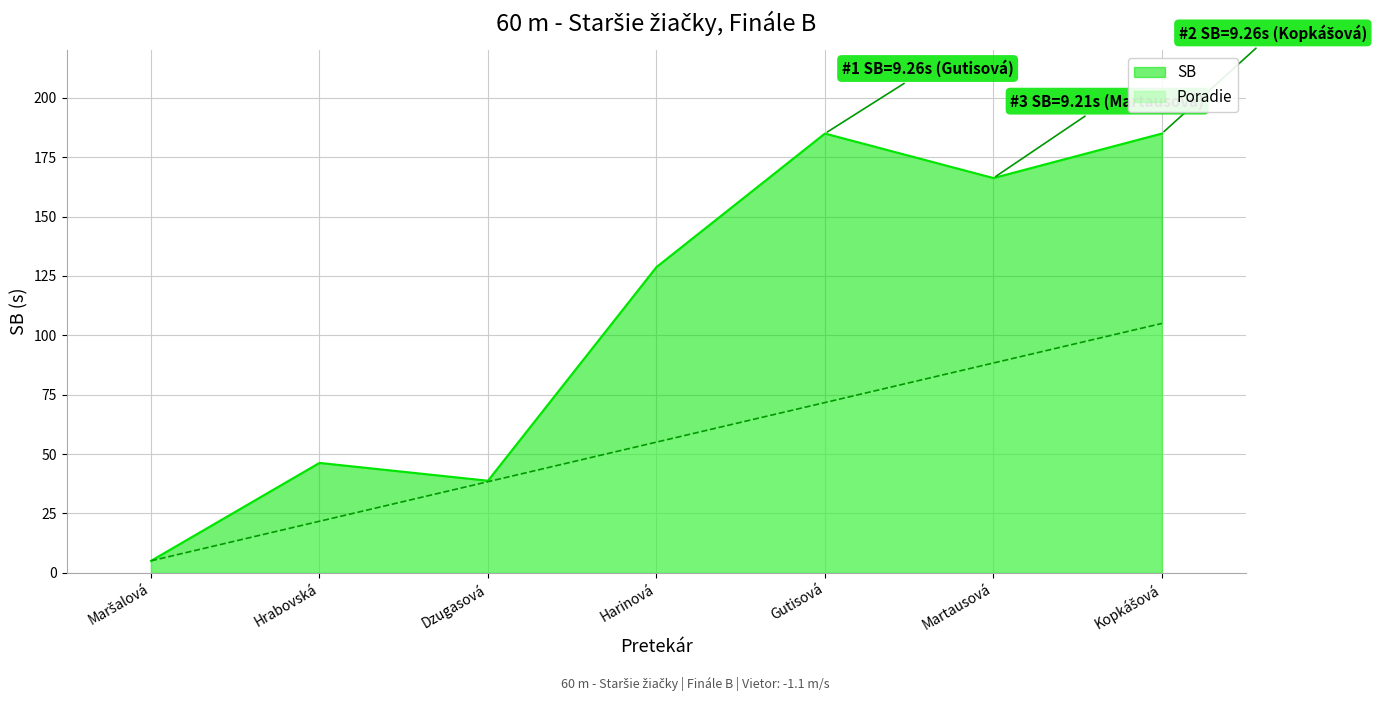

List the series in order of their overall mean, lowest first.

Poradie, SB